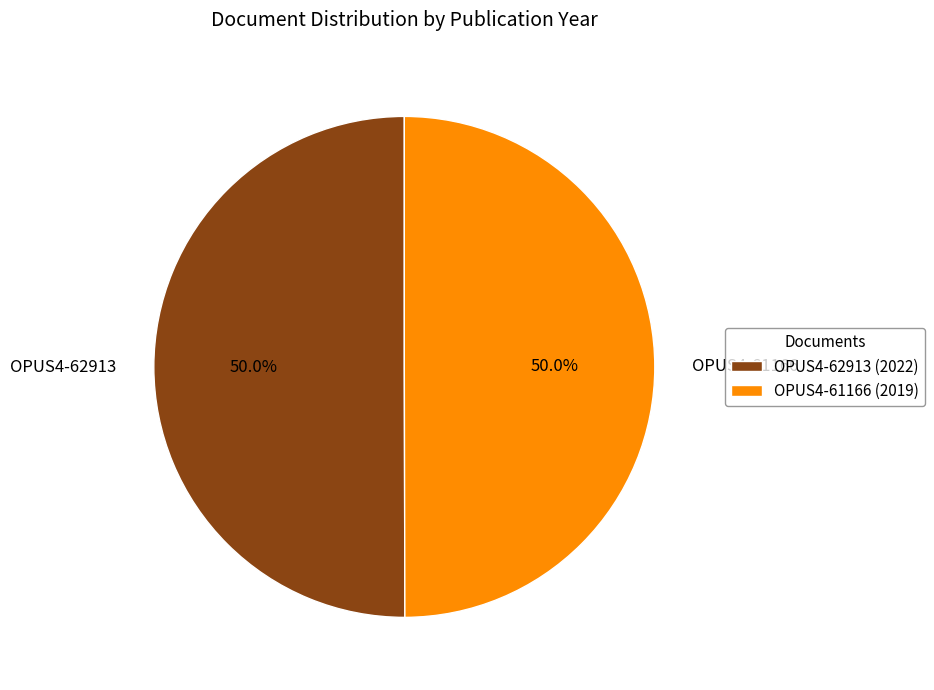

True or false: OPUS4-62913 accounts for 40% of the total.

False